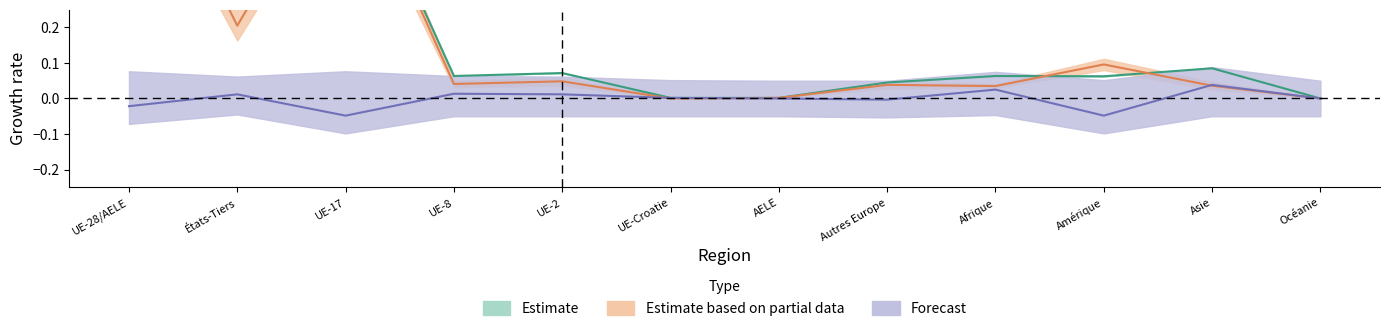

At which category does Solde reach its first local valley?

UE-17